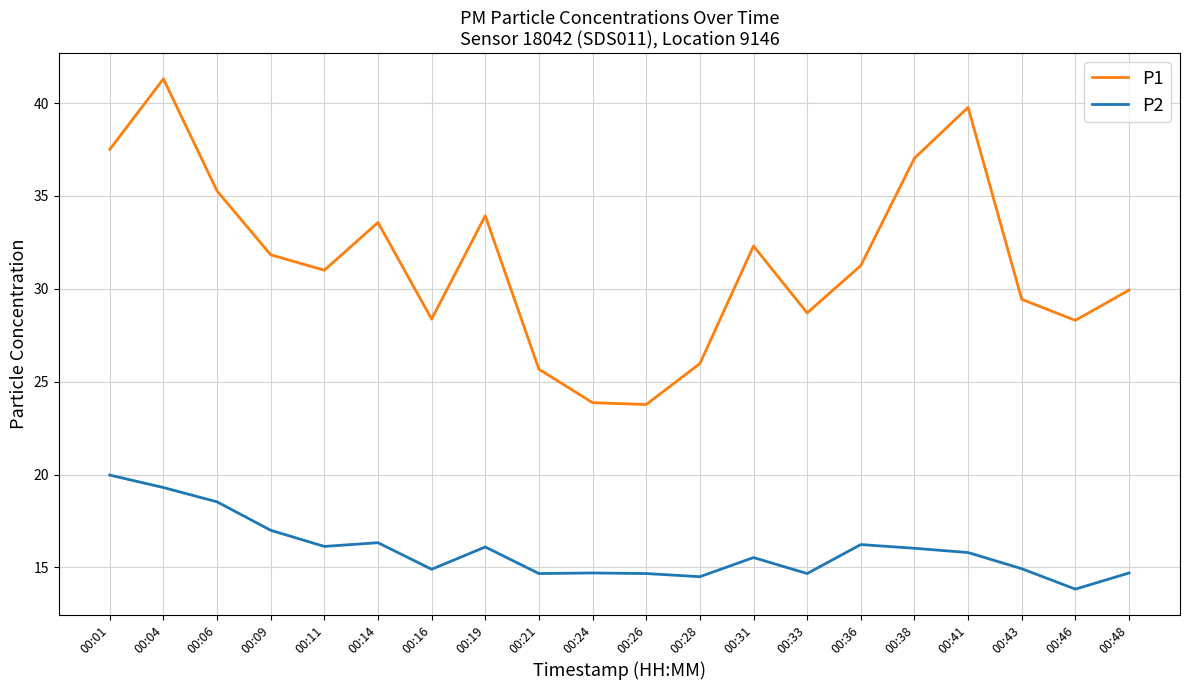

True or false: P1 and P2 cross at least once.

False